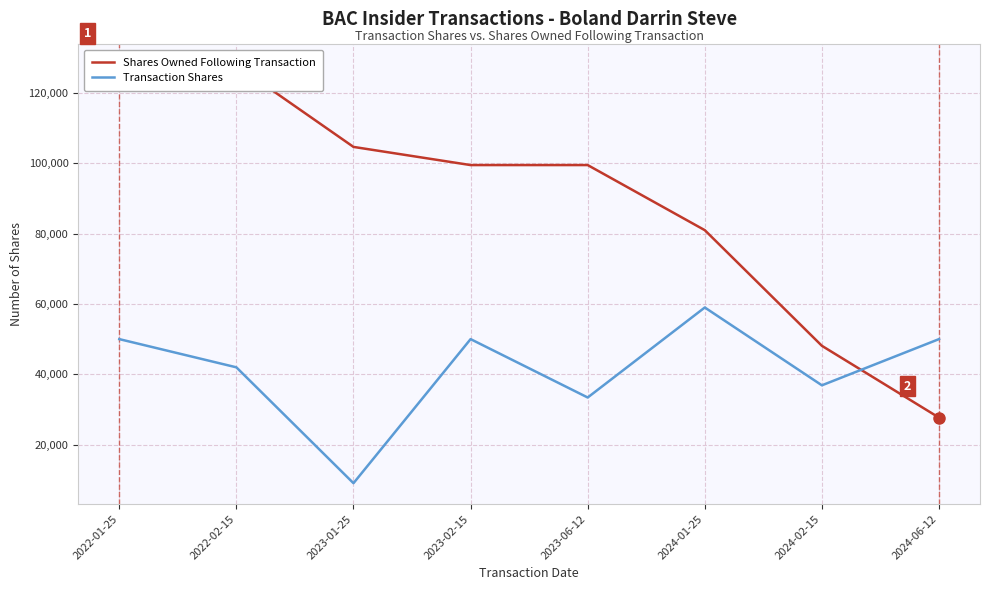

What is the difference between the highest and lowest values at 2024-02-15?

11238